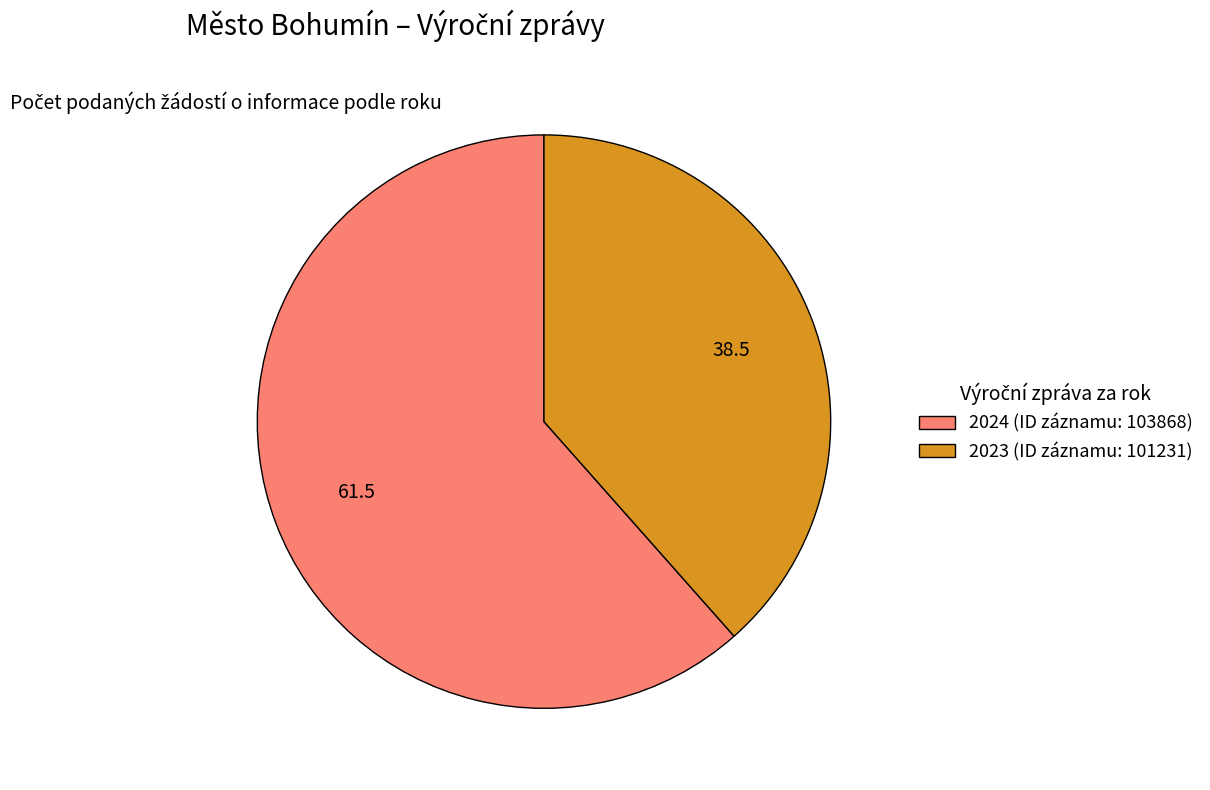

Between 2023 (ID záznamu: 101231) and 2024 (ID záznamu: 103868), which is larger?

2024 (ID záznamu: 103868)